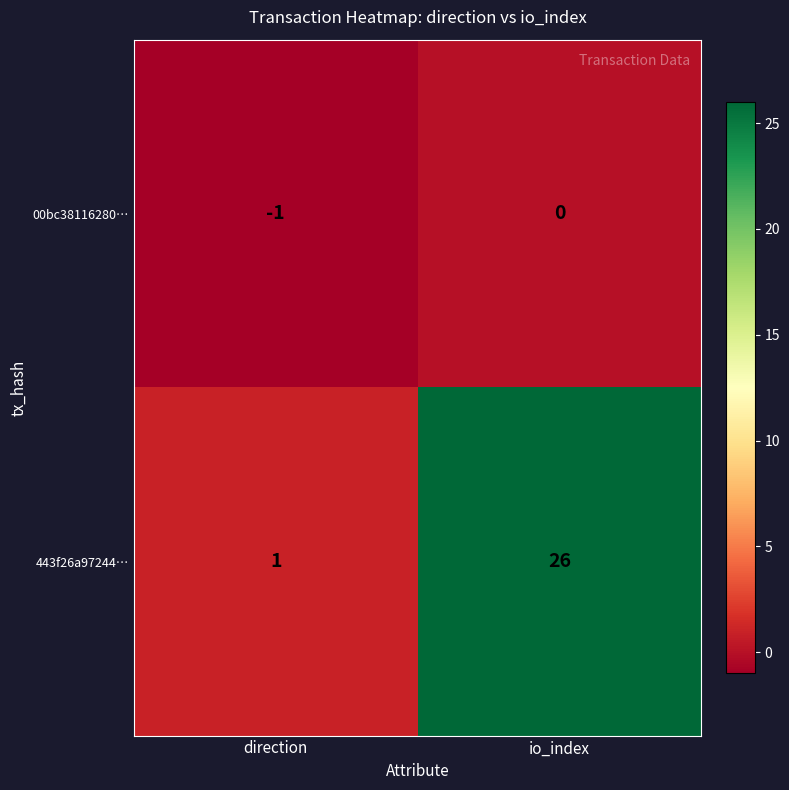

Which category has the highest value in the 443f26a97244… series?

io_index